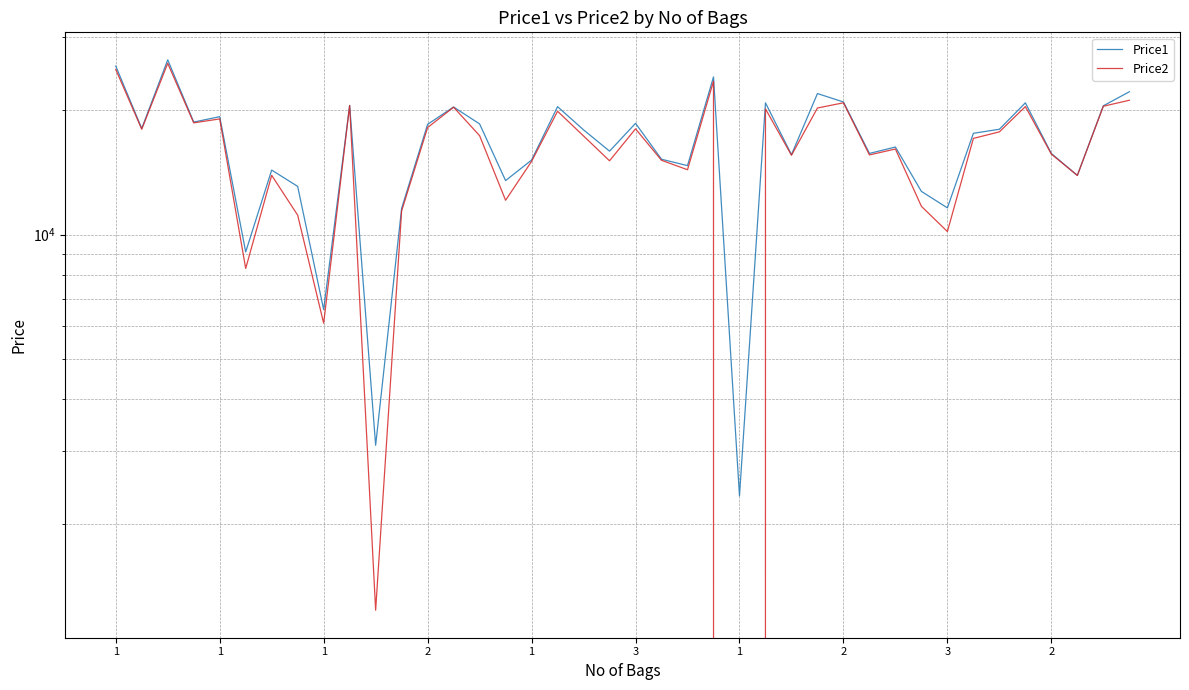

Rank the series by their average value, from highest to lowest.

Price1, Price2